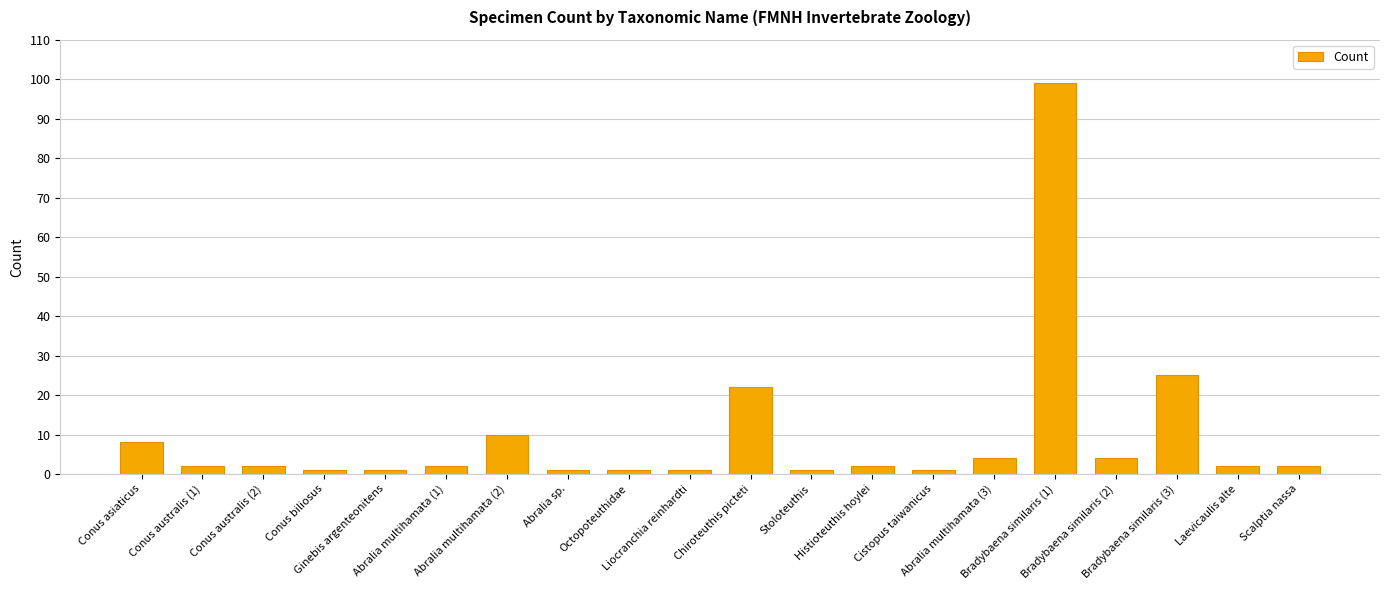

Reading right to left, transcribe all the data shown in this chart.

Scalptia nassa=2	Laevicaulis alte=2	Bradybaena similaris (3)=25	Bradybaena similaris (2)=4	Bradybaena similaris (1)=99	Abralia multihamata (3)=4	Cistopus taiwanicus=1	Histioteuthis hoylei=2	Stoloteuthis=1	Chiroteuthis picteti=22	Liocranchia reinhardti=1	Octopoteuthidae=1	Abralia sp.=1	Abralia multihamata (2)=10	Abralia multihamata (1)=2	Ginebis argenteonitens=1	Conus biliosus=1	Conus australis (2)=2	Conus australis (1)=2	Conus asiaticus=8